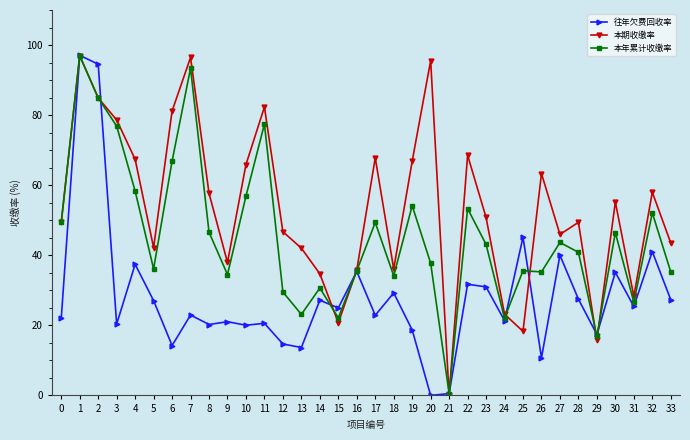

Rank the series by their average value, from highest to lowest.

本期收缴率, 本年累计收缴率, 往年欠费回收率